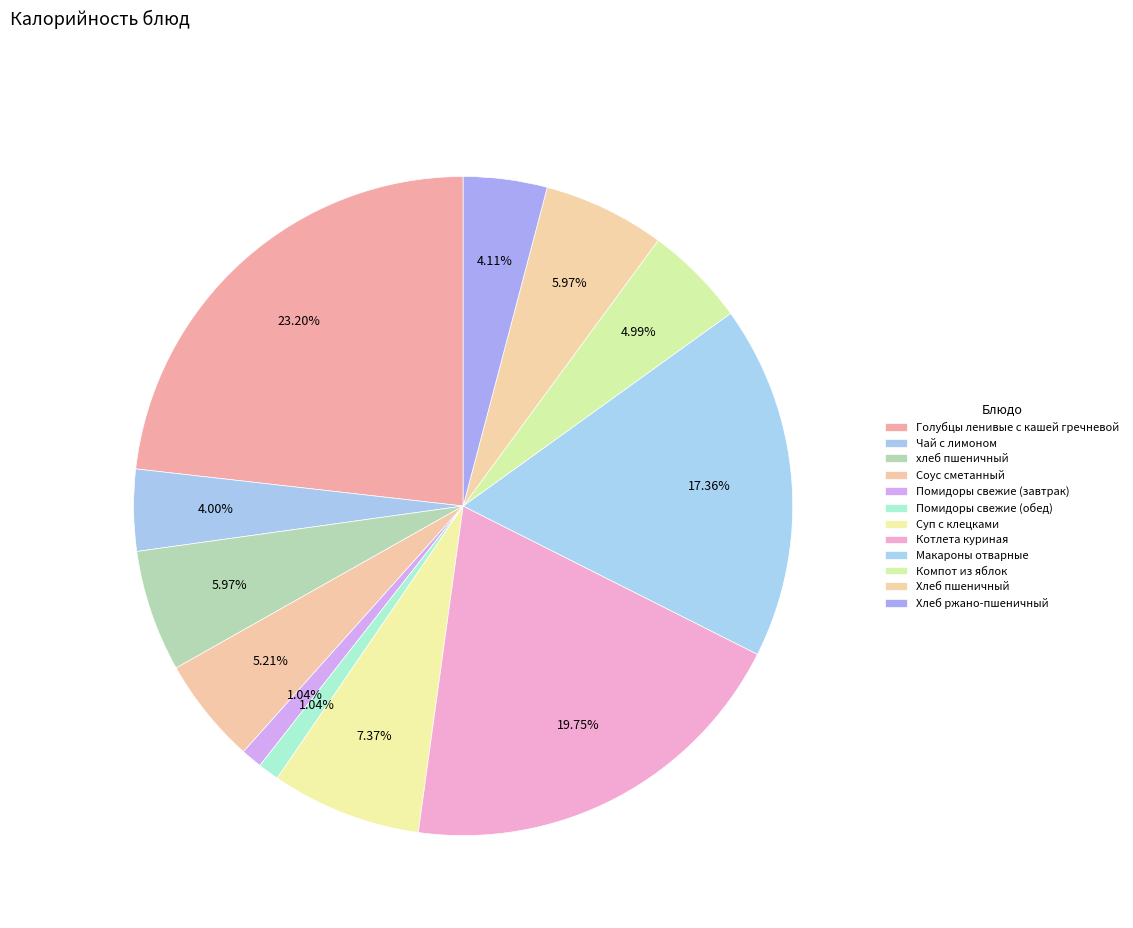

How many slices are in this pie chart?

12